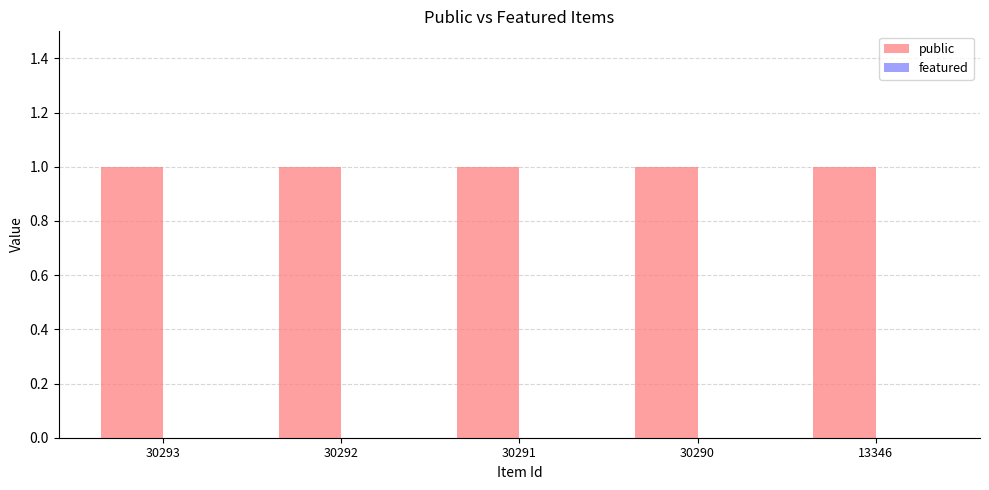

List the series in order of their peak value, lowest first.

featured, public